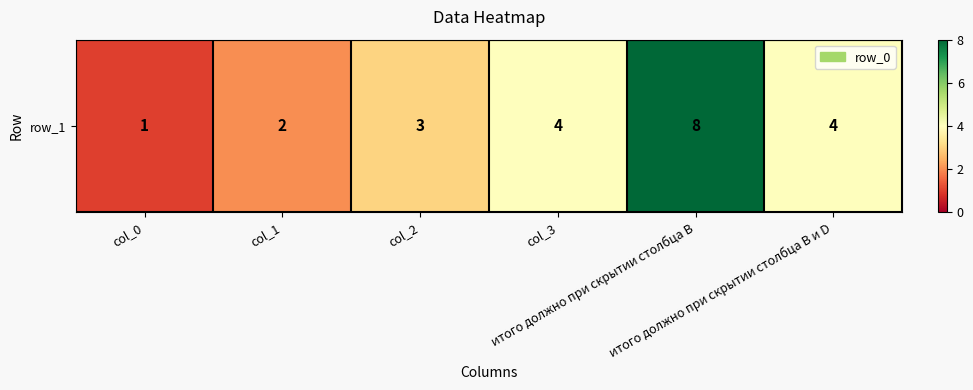

List the labels in order of value, smallest first.

col_0, col_1, col_2, col_3, итого должно при скрытии столбца В и D, итого должно при скрытии столбца В